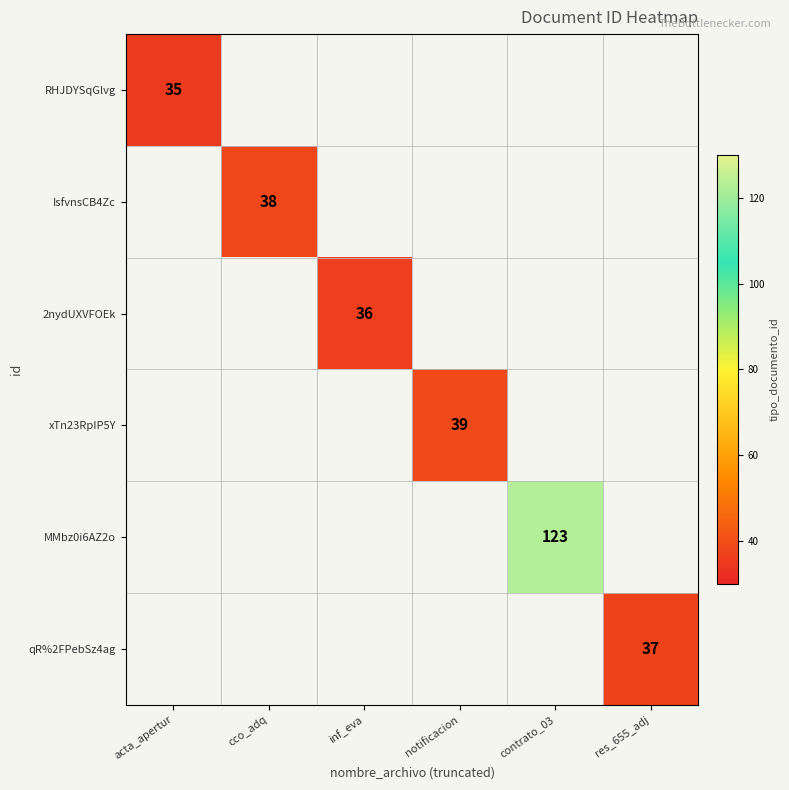

True or false: MMbz0i6AZ2o has a value of 194 at contrato_03.

False